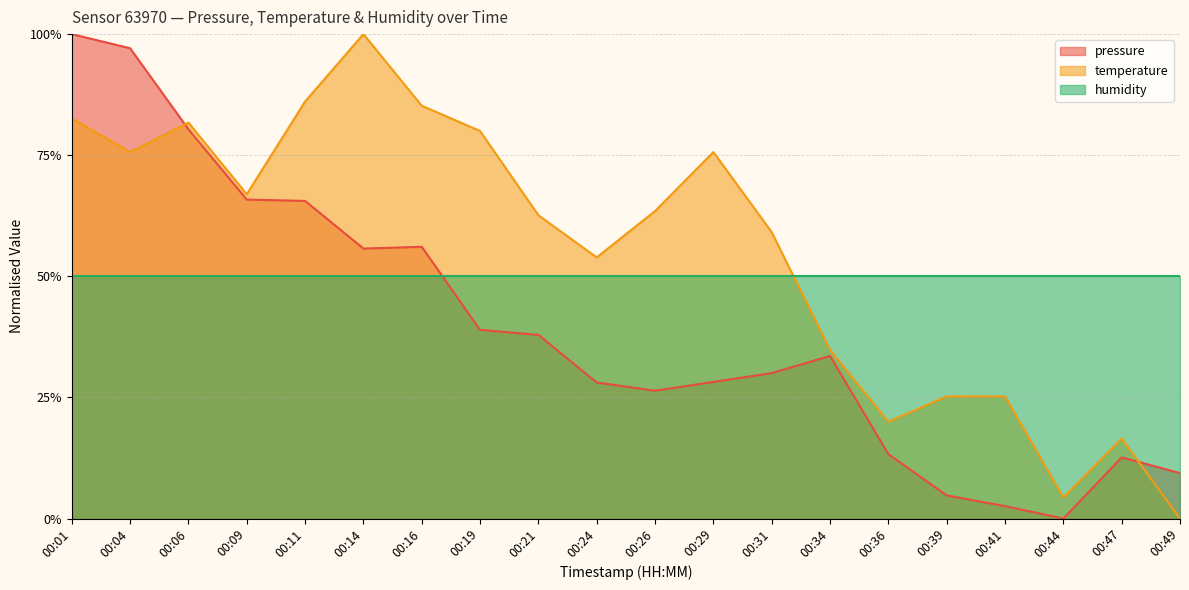

What are all the series names shown in the legend?

pressure, temperature, humidity